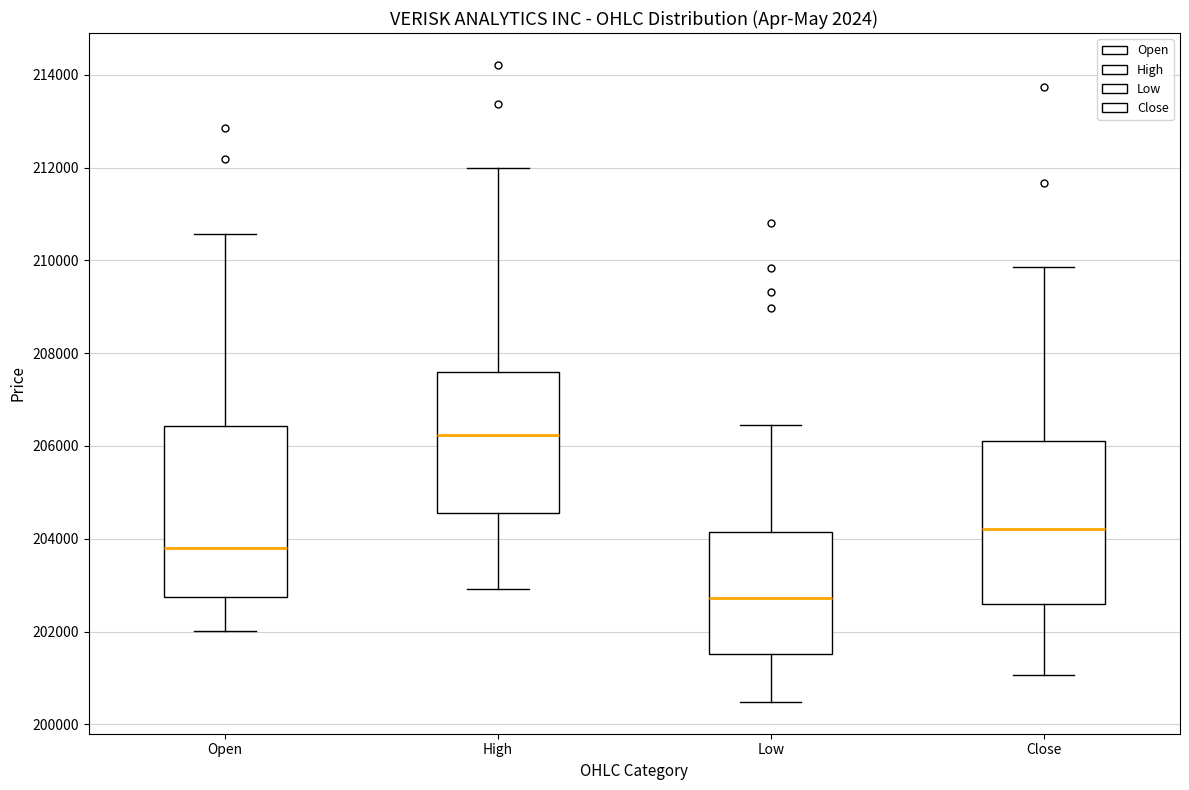

Where does the median line of the box for Close sit on the y-axis? The values are not printed on the chart, so give them approximately, as read against the axis.

204200